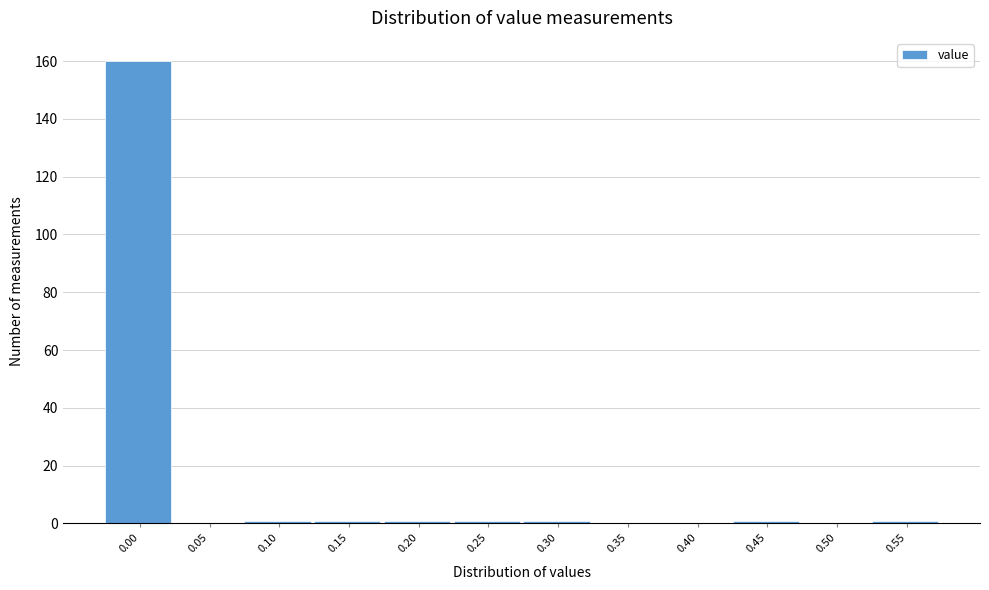

Reading left to right, transcribe all the data shown in this chart.

0.00=160	0.05=0	0.10=1	0.15=1	0.20=1	0.25=1	0.30=1	0.35=0	0.40=0	0.45=1	0.50=0	0.55=1